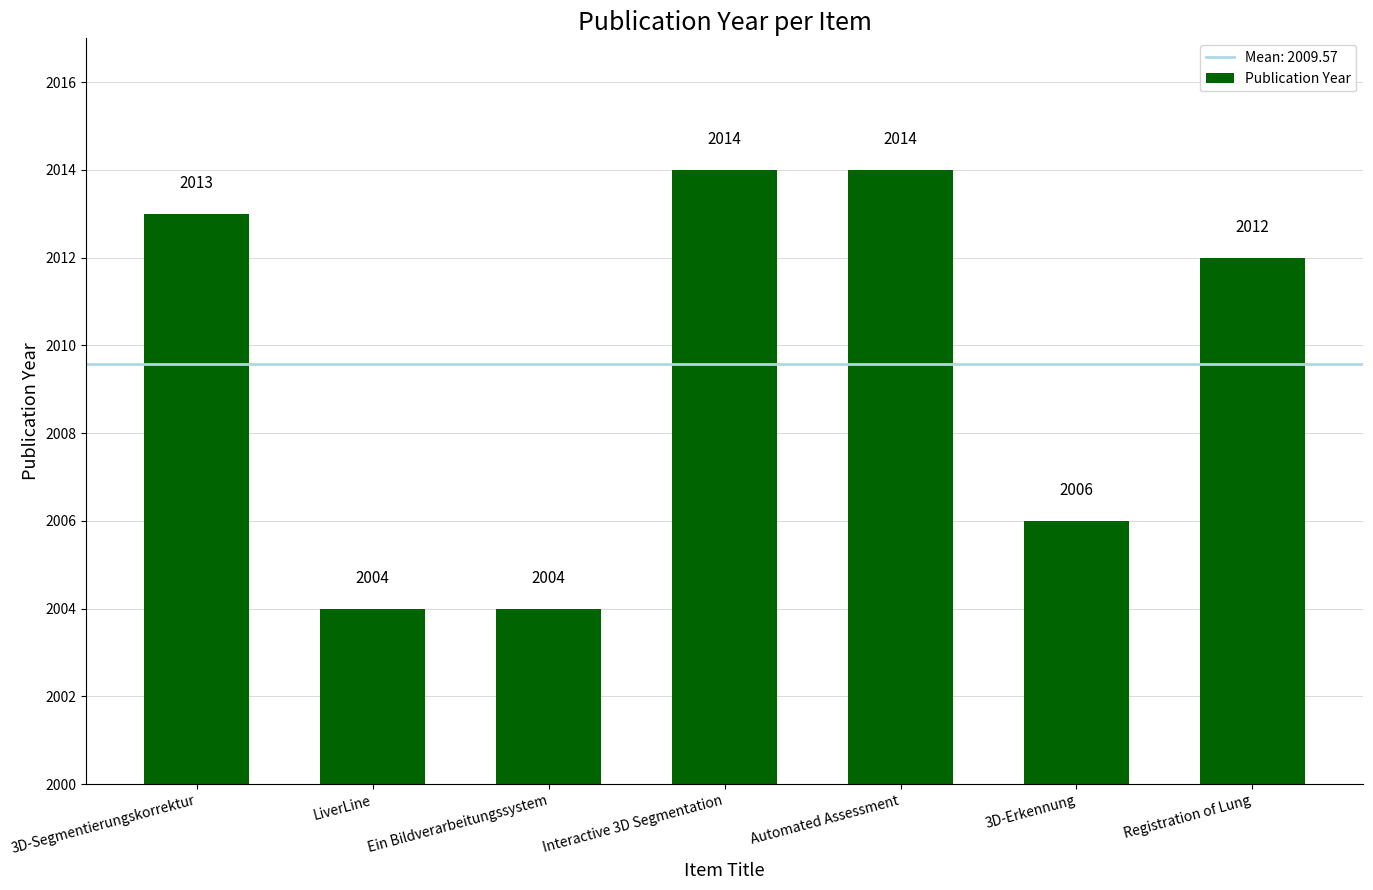

What is the greatest value displayed?

2014